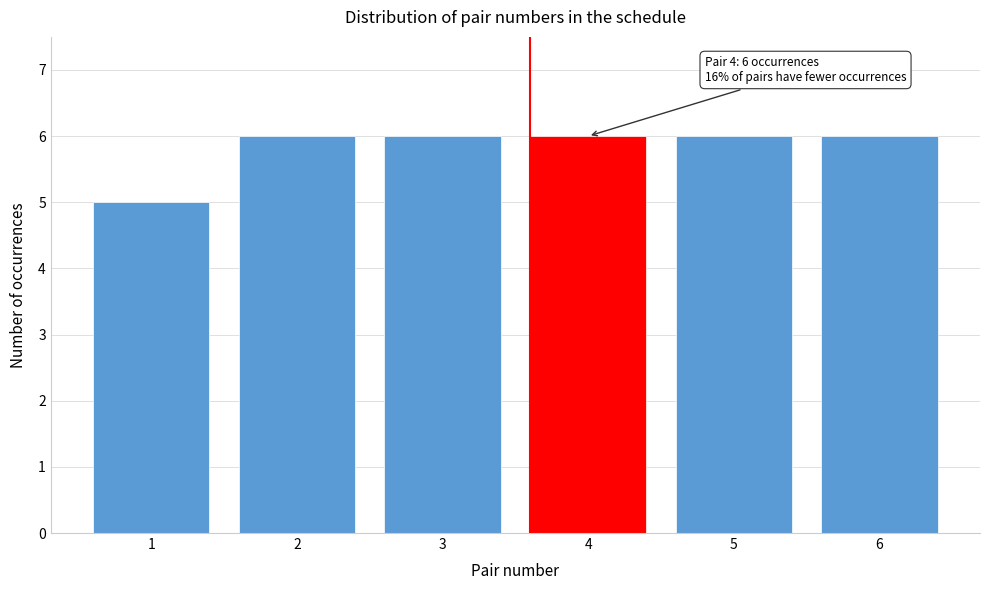

Reading left to right, extract all data points from this chart.

1=5	2=6	3=6	4=6	5=6	6=6